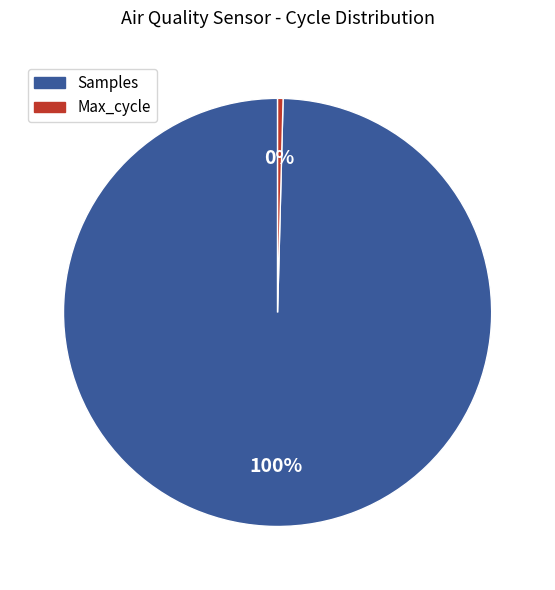

To the nearest percent, what is the average slice percentage?

50%